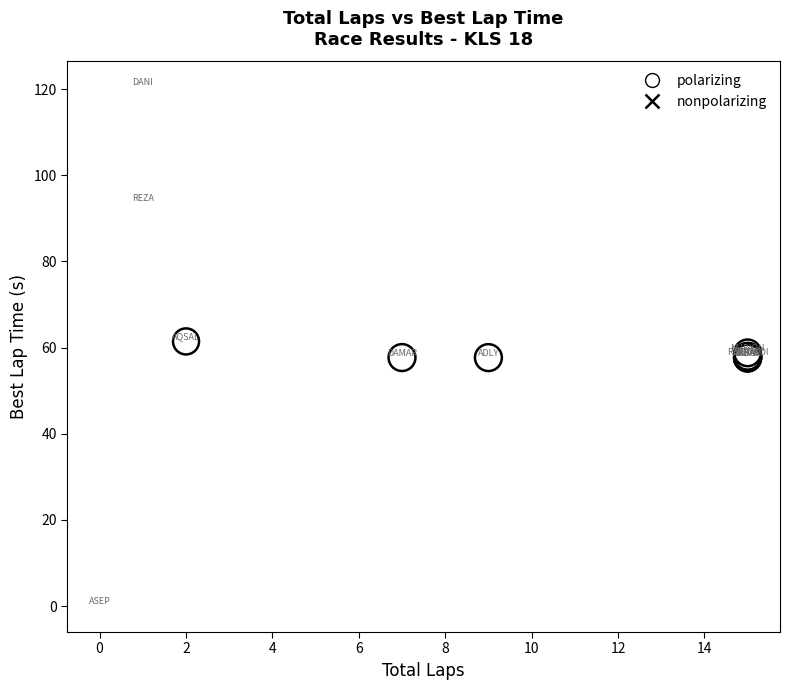

What are all the series names shown in the legend?

polarizing, nonpolarizing